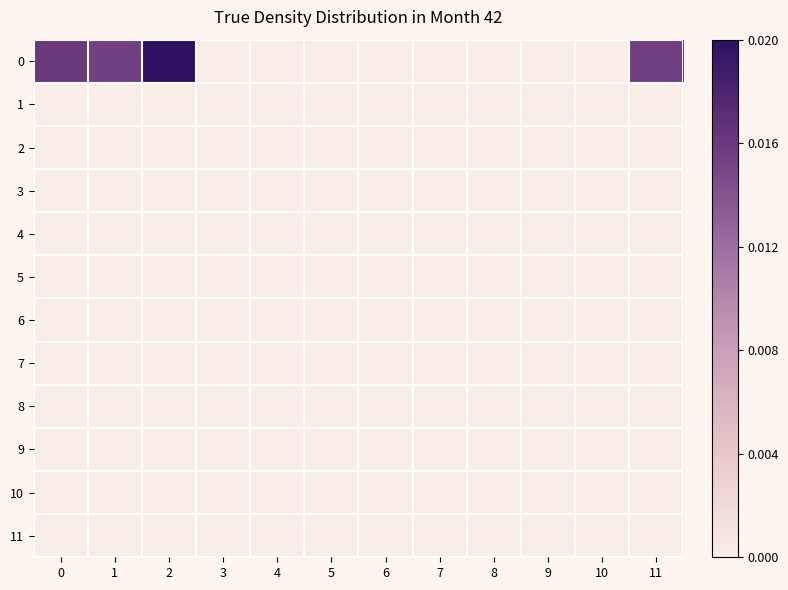

Rank the series at 1 from lowest to highest value.

1, 2, 3, 4, 5, 6, 7, 8, 9, 10, 11, 0